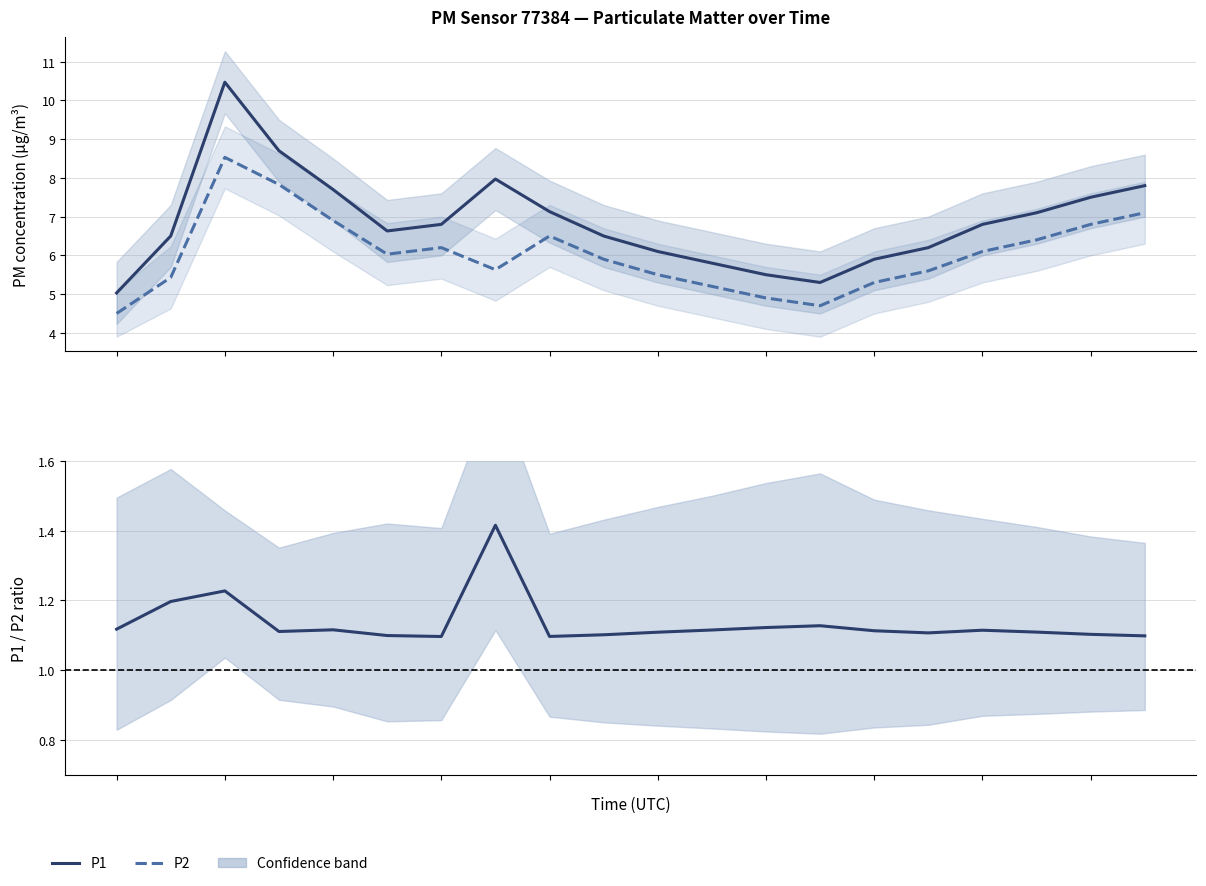

What is the sum of the P1 values at 16 and 10?

12.9